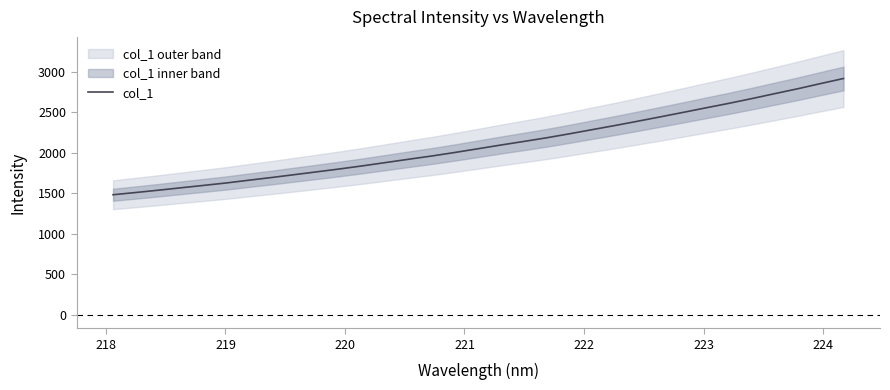

Does the chart display data point markers on the line(s)?

No